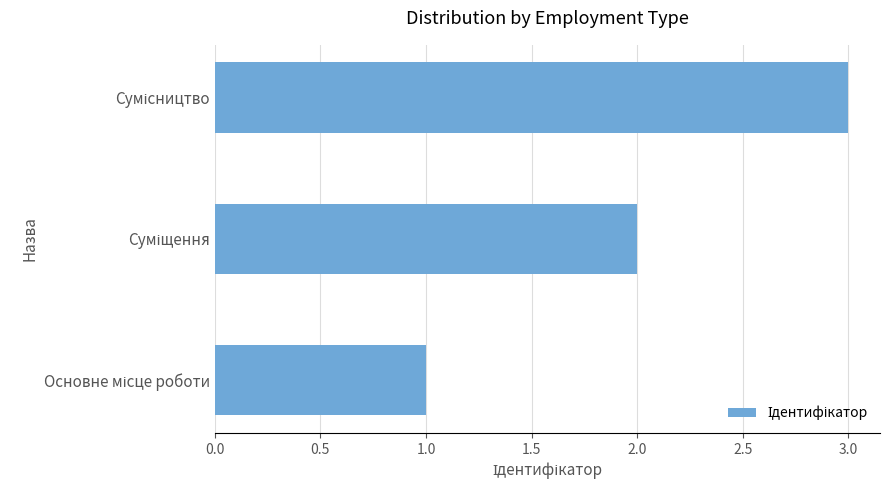

What is the sum of all values?

6